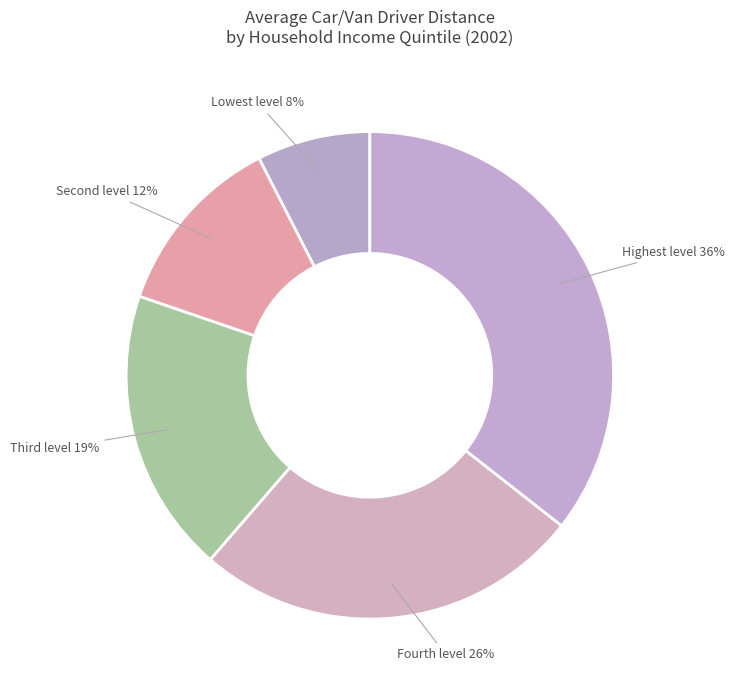

How many slices are in this pie chart?

5